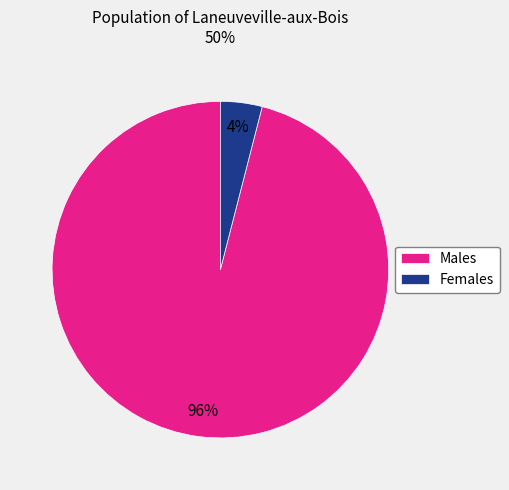

Is the sum of Males and Females greater than half?

Yes